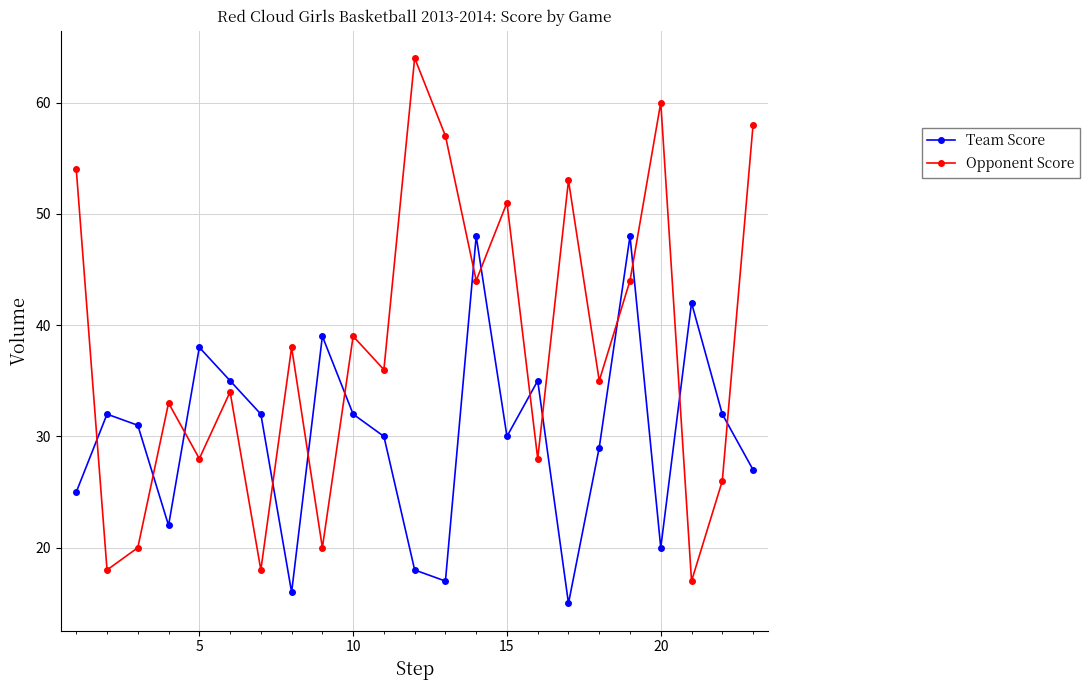

Which series has the largest range (max minus min)?

Opponent Score